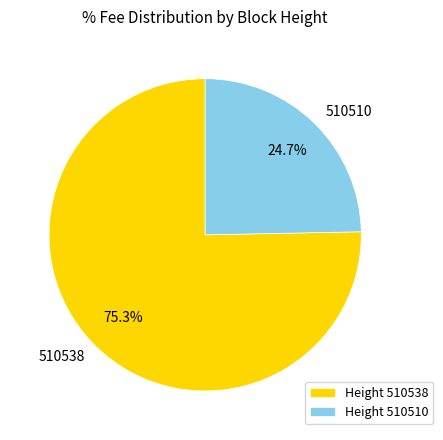

How many segments does this pie chart have?

2